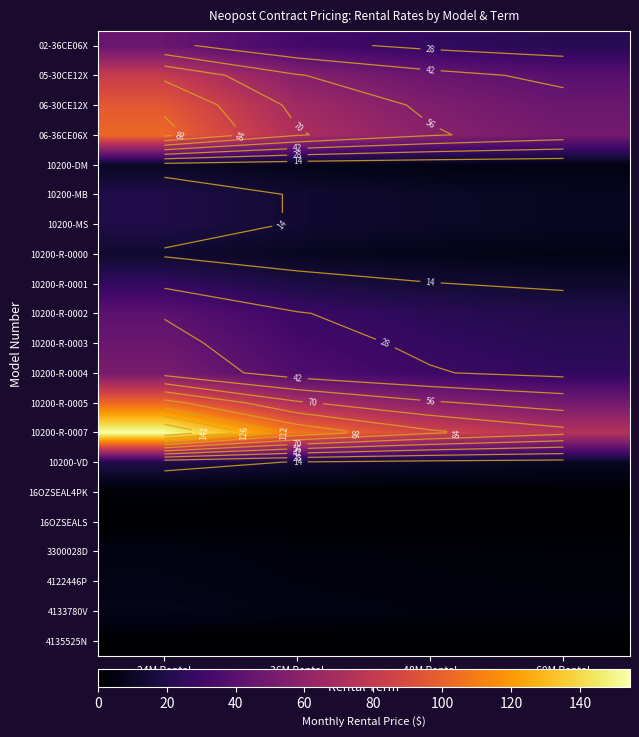

The 4133780V series shows 3.5 at 60M Rental. True or false?

True